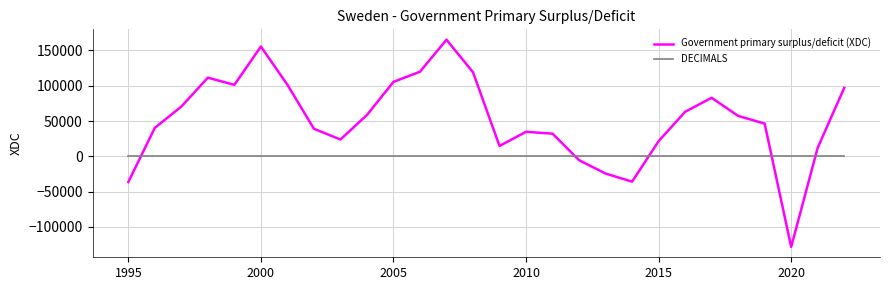

True or false: Government primary surplus/deficit (XDC) and DECIMALS cross at least once.

True